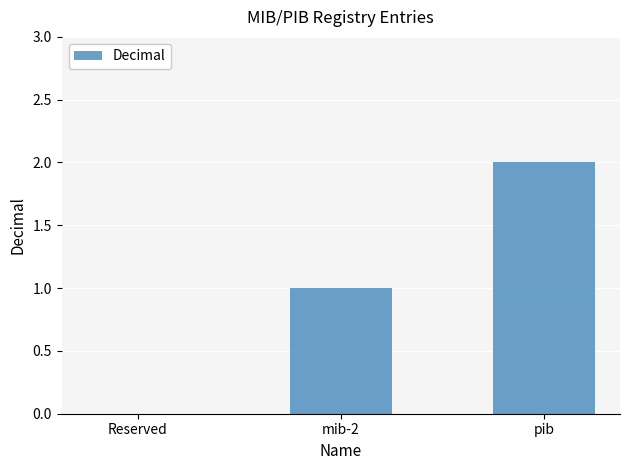

Which label corresponds to the largest value in the chart?

pib